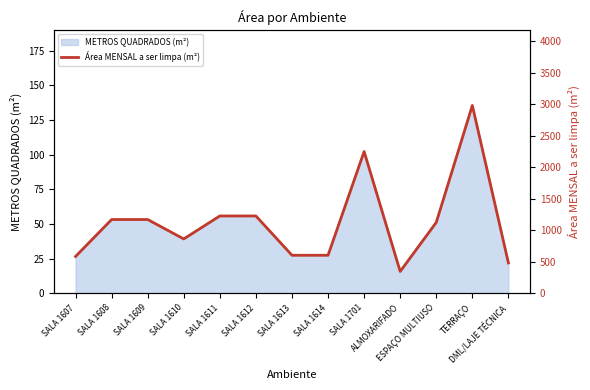

Rank the categories by value from lowest to highest.

ALMOXARIFADO, DML/LAJE TÉCNICA, SALA 1607, SALA 1613, SALA 1614, SALA 1610, ESPAÇO MULTIUSO, SALA 1608, SALA 1609, SALA 1611, SALA 1612, SALA 1701, TERRAÇO